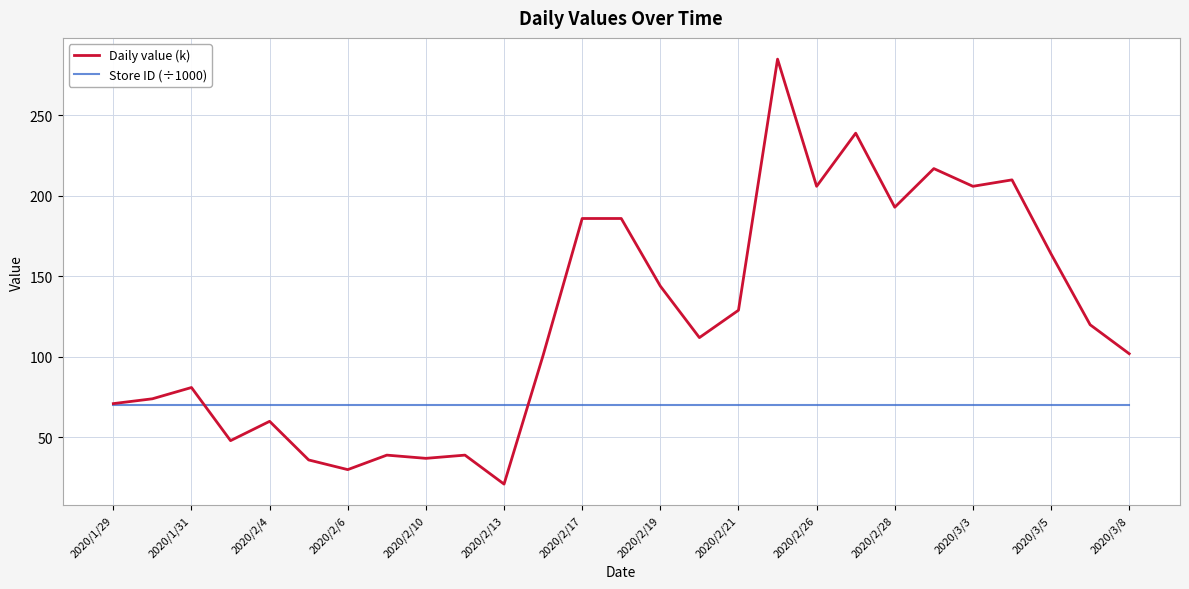

What is the minimum value for Daily value (k)?

21.0